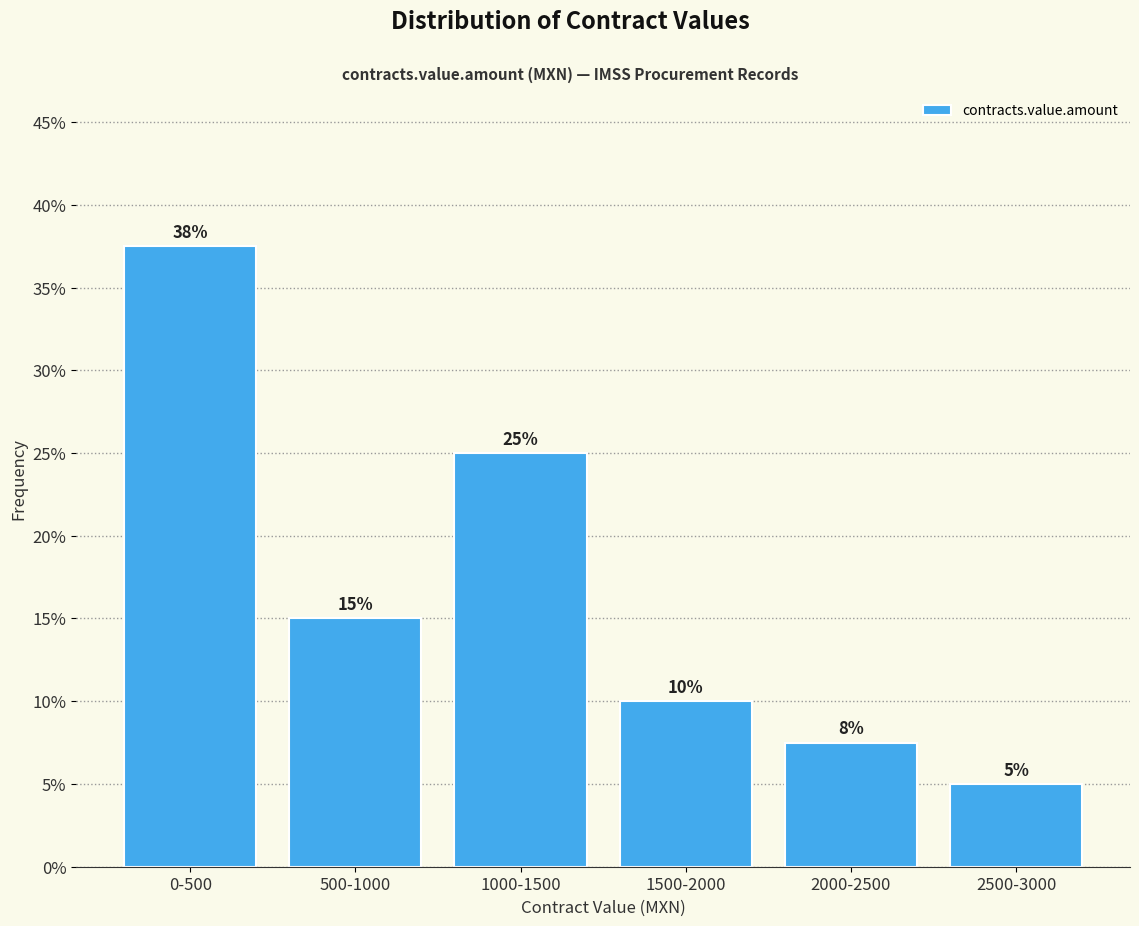

Between 2500-3000 and 500-1000, which is larger?

500-1000